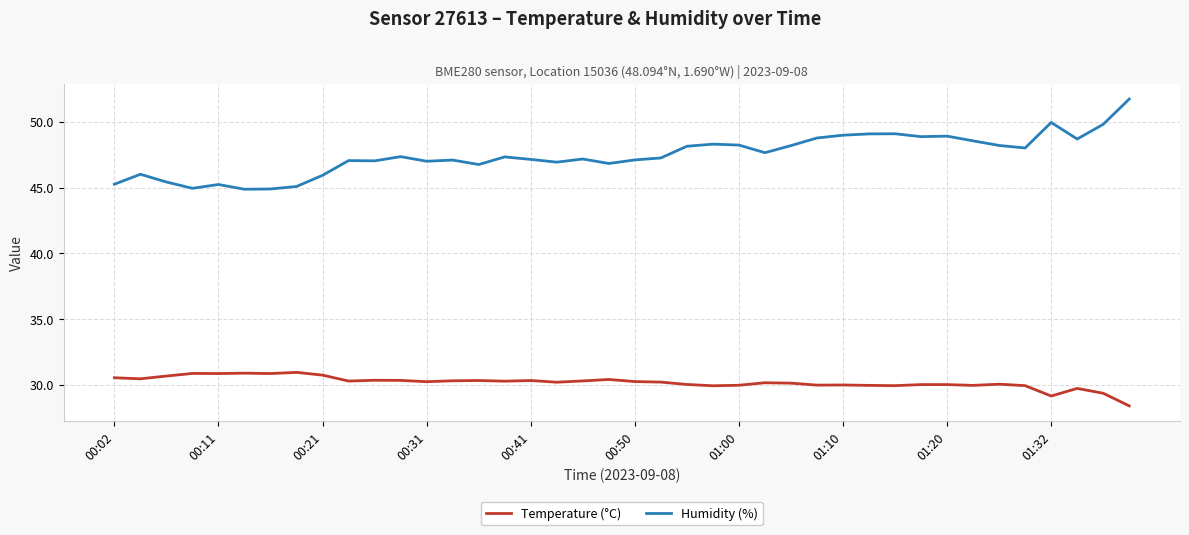

List the series in order of their overall mean, lowest first.

Temperature (°C), Humidity (%)